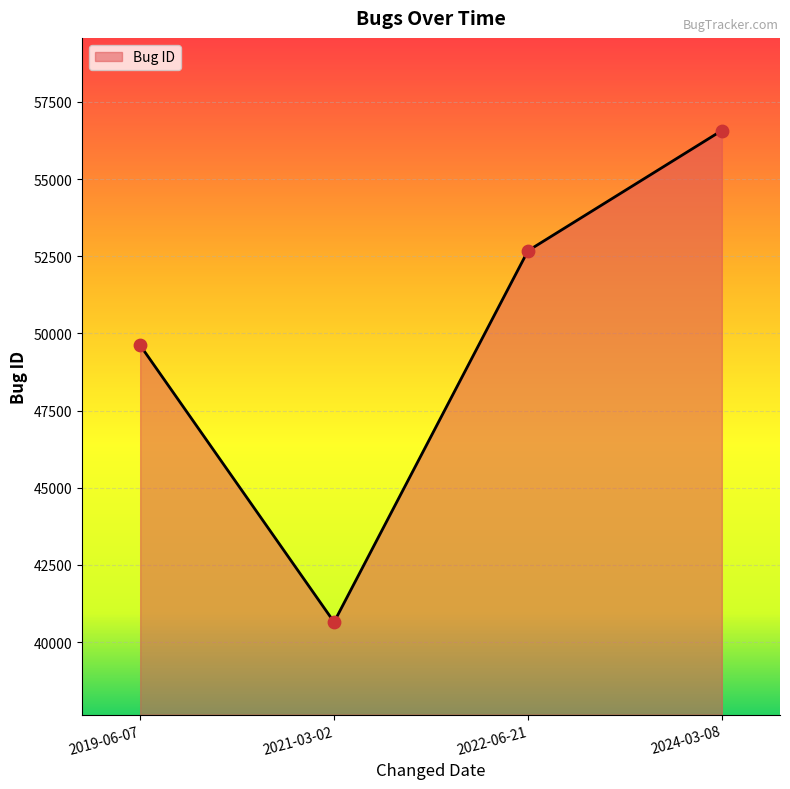

Between 2024-03-08 and 2021-03-02, which is larger?

2024-03-08